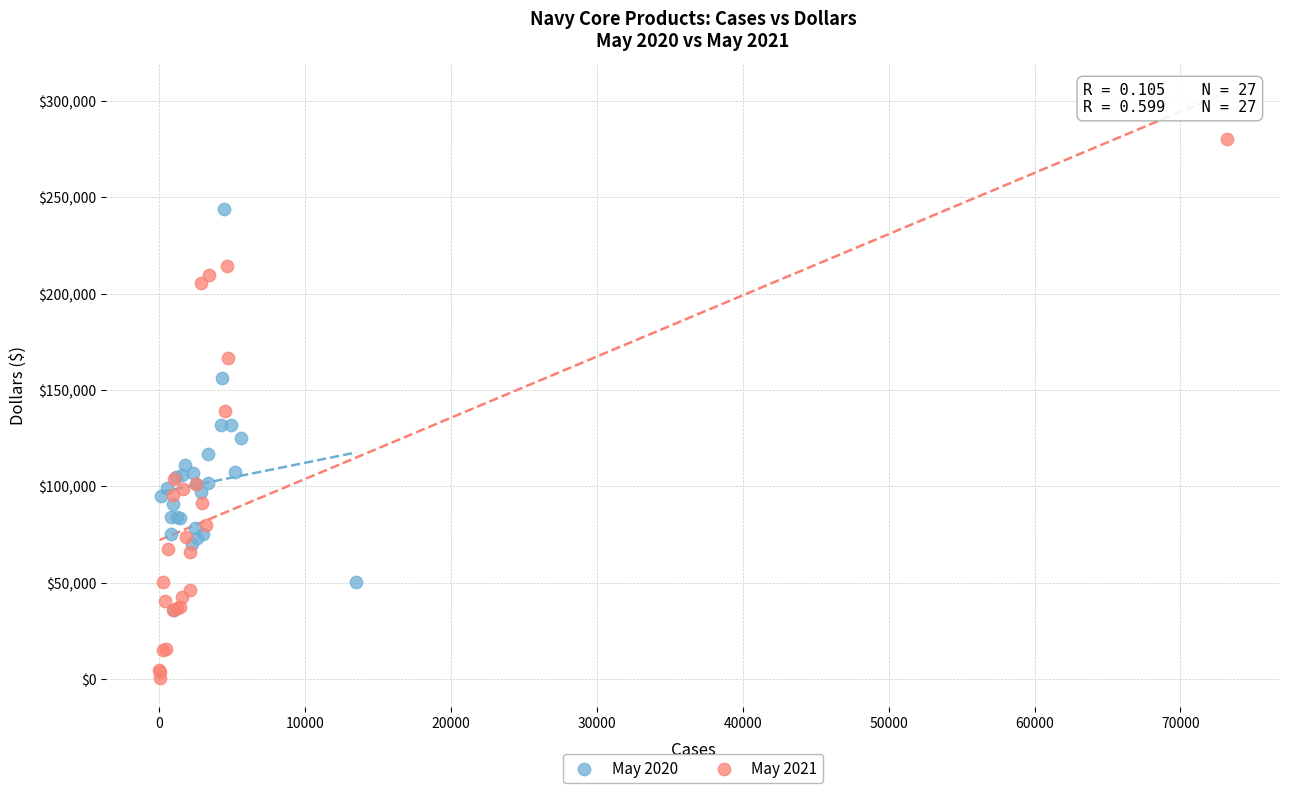

Which series contains the highest Y value?

May 2021